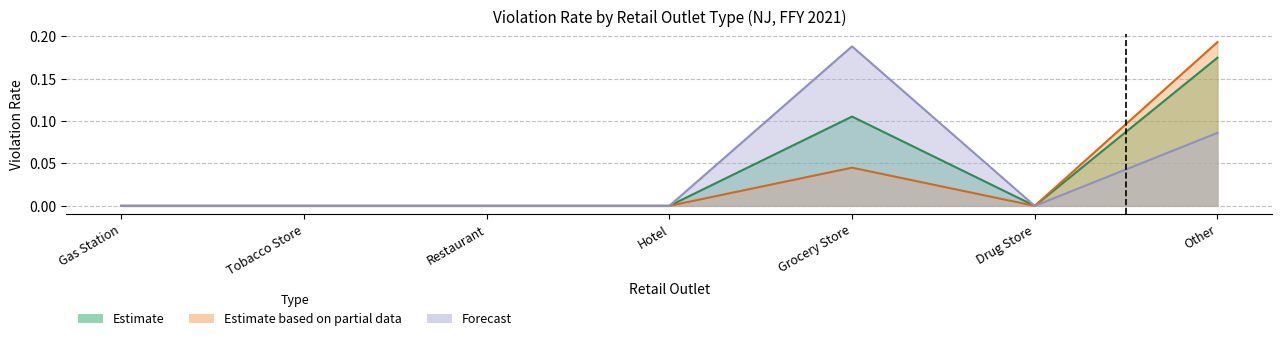

True or false: Forecast and Estimate cross at least once.

False